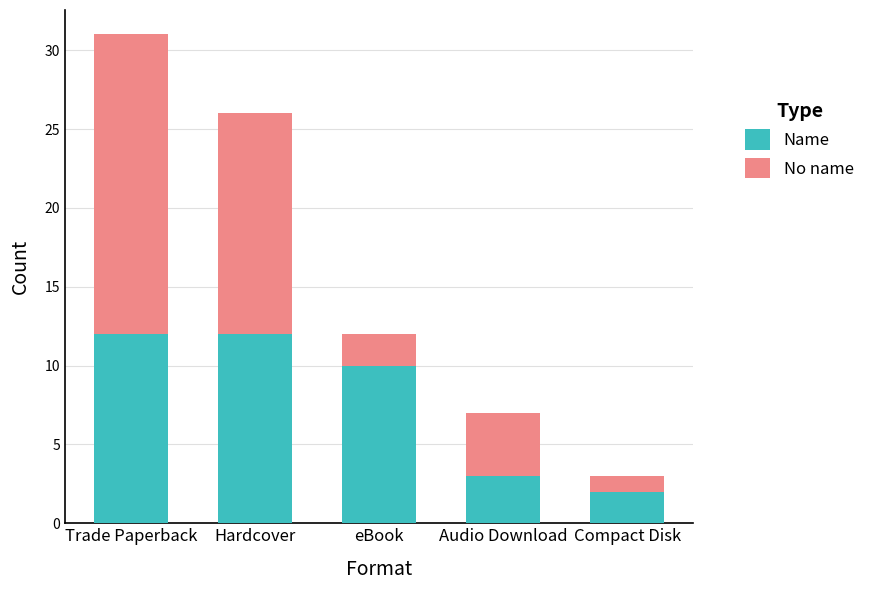

True or false: Name has a value of 18 at Trade Paperback.

False